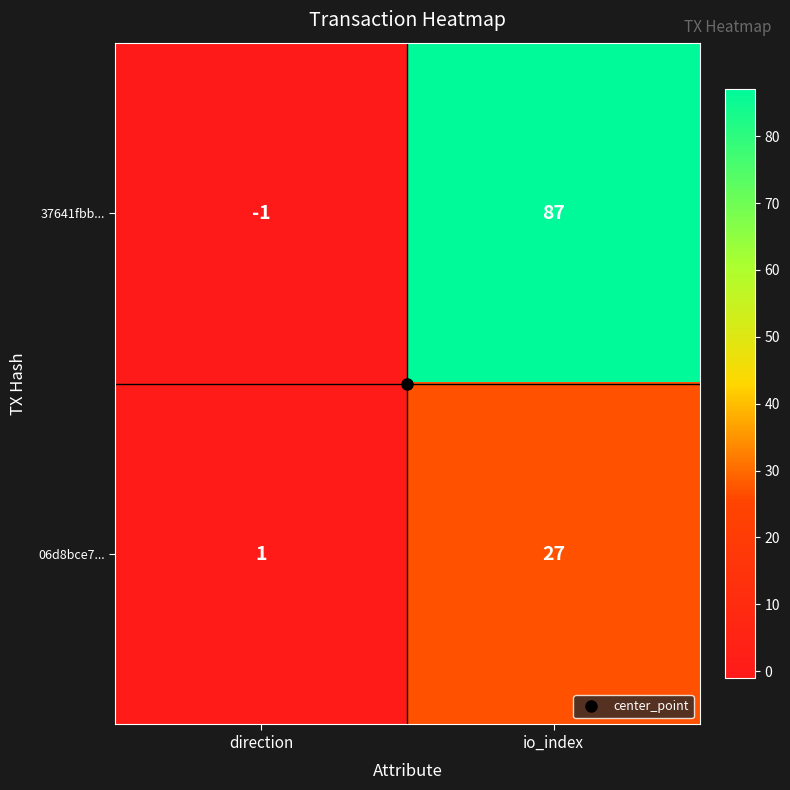

The value of 37641fbb... at io_index is 87. True or false?

True